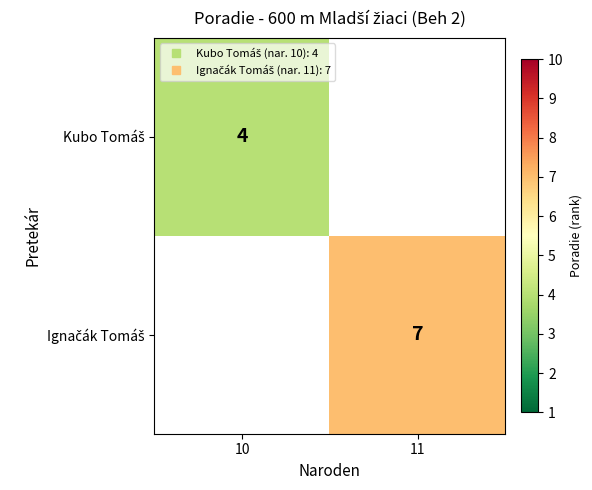

List the labels in order of Ignačák Tomáš value, largest first.

10, 11